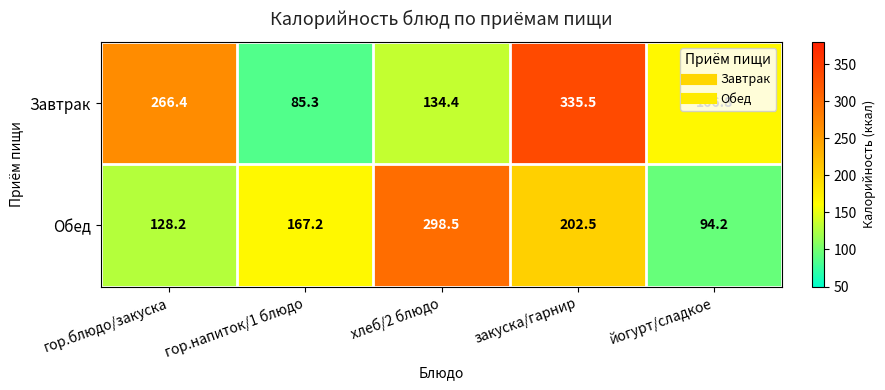

At which category is the sum across all series the highest?

закуска/гарнир